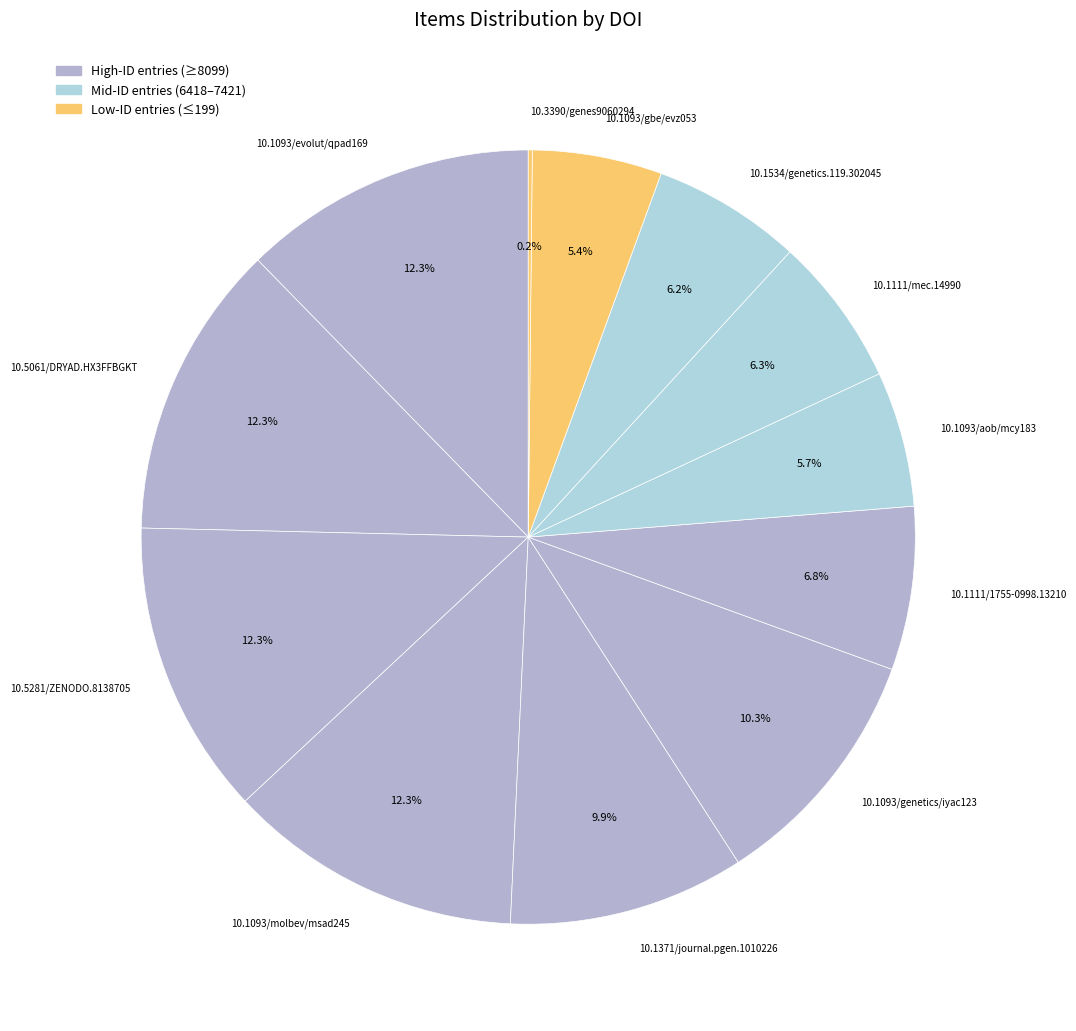

What percentage is NOT represented by 10.1111/1755-0998.13210?

93.2%